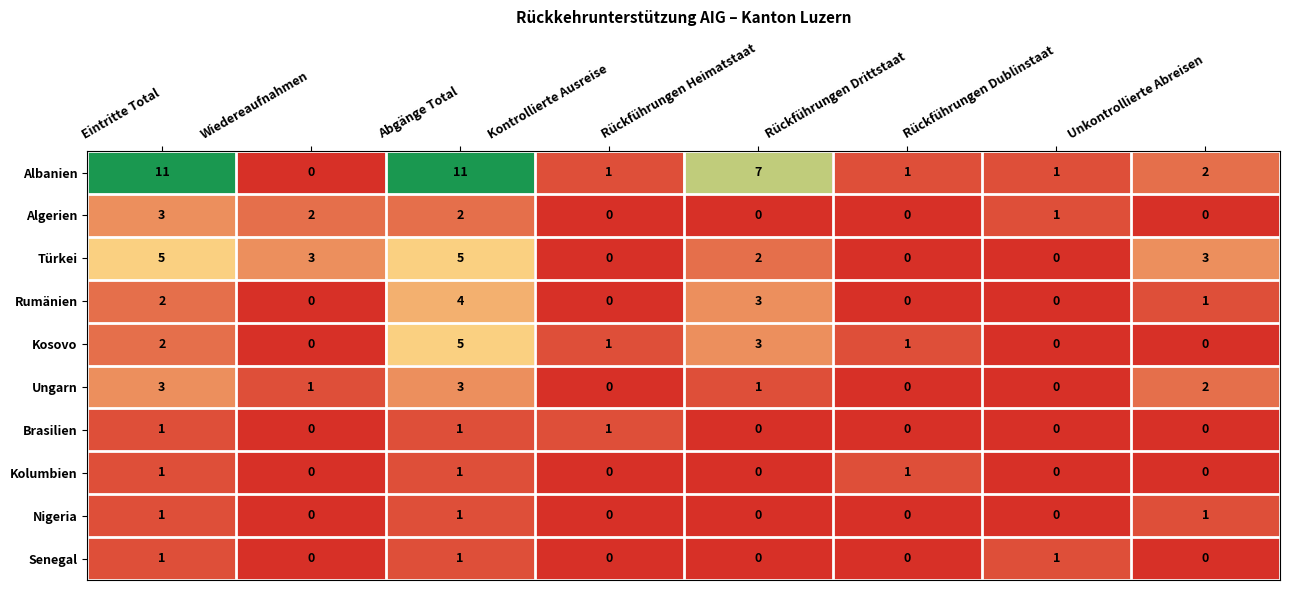

What is the difference between the maximum and minimum values in the Türkei series?

5